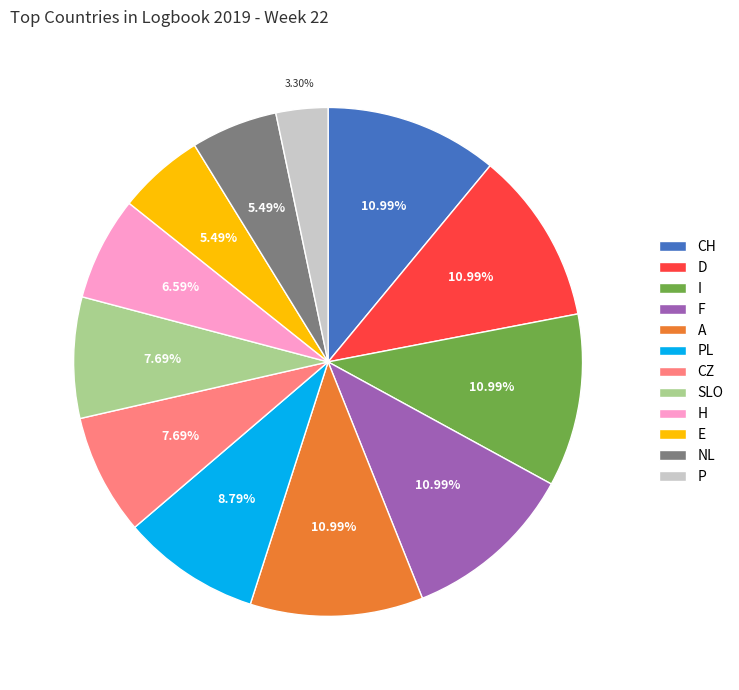

Does D represent more than half of the total?

No